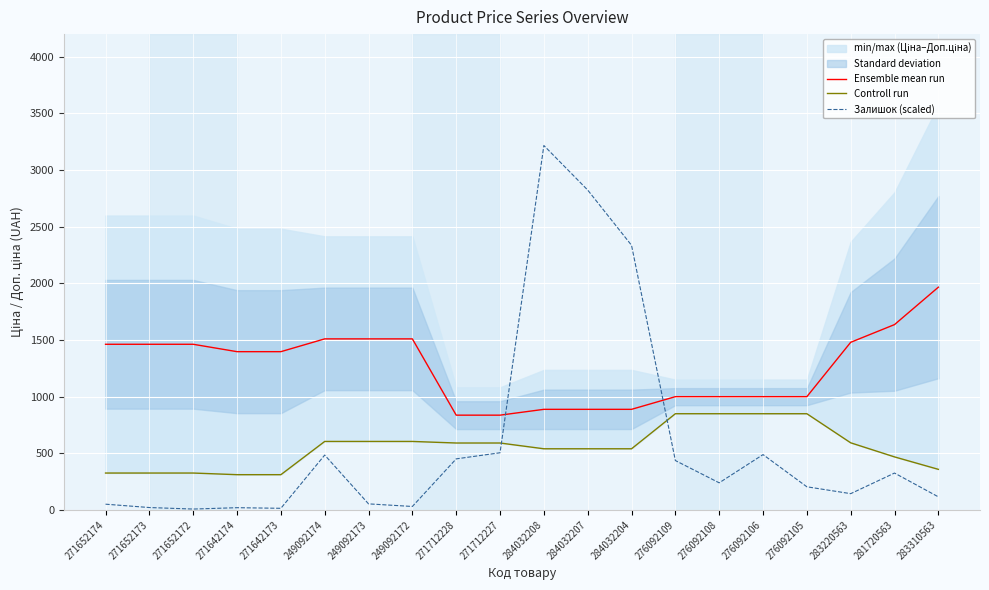

True or false: Ensemble mean run and Controll run cross at least once.

False